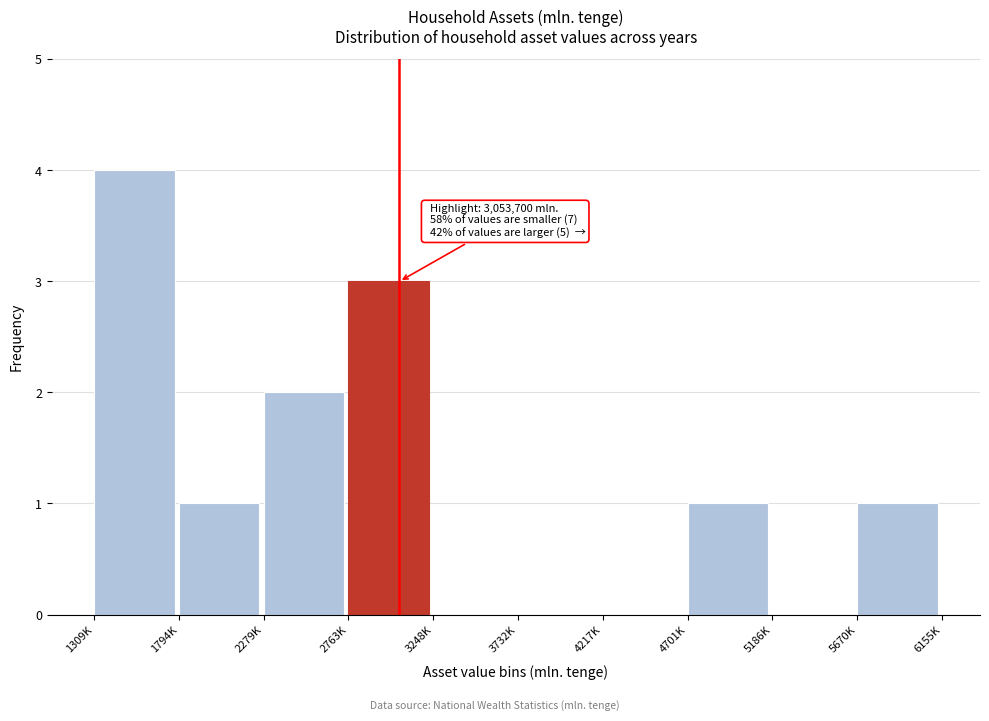

Reading left to right, list all the values displayed in this chart.

1309K=4	1794K=1	2279K=2	2763K=3	3248K=0	3732K=0	4217K=0	4701K=1	5186K=0	5670K=1